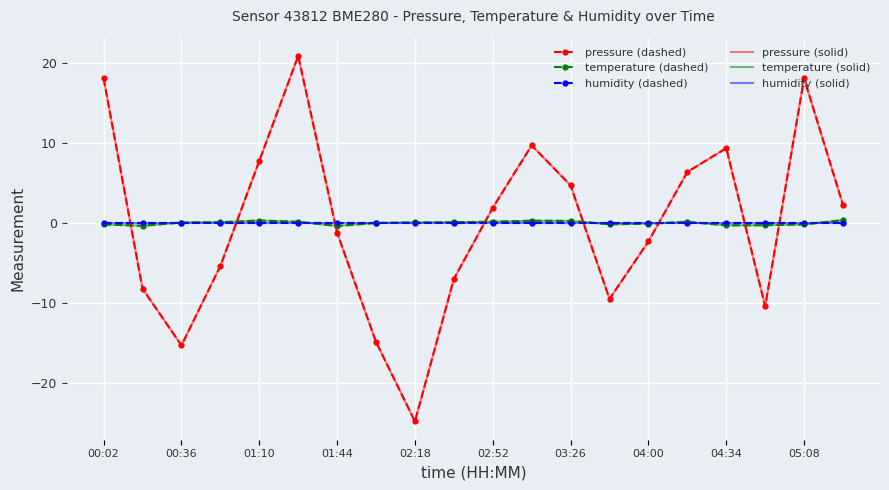

What is the lowest value of the pressure (dashed) series?

-24.8